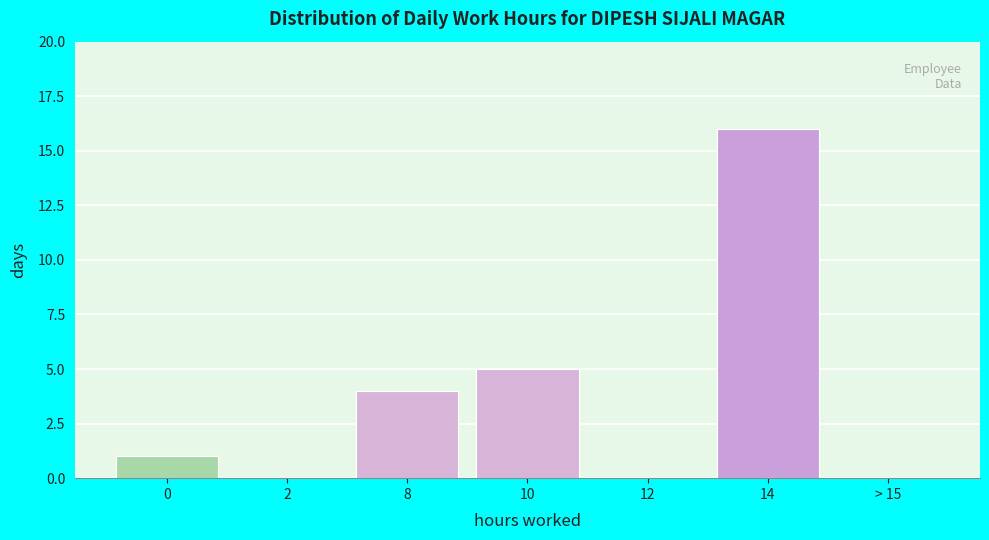

Reading right to left, list all the values displayed in this chart.

> 15=0	14=16	12=0	10=5	8=4	2=0	0=1